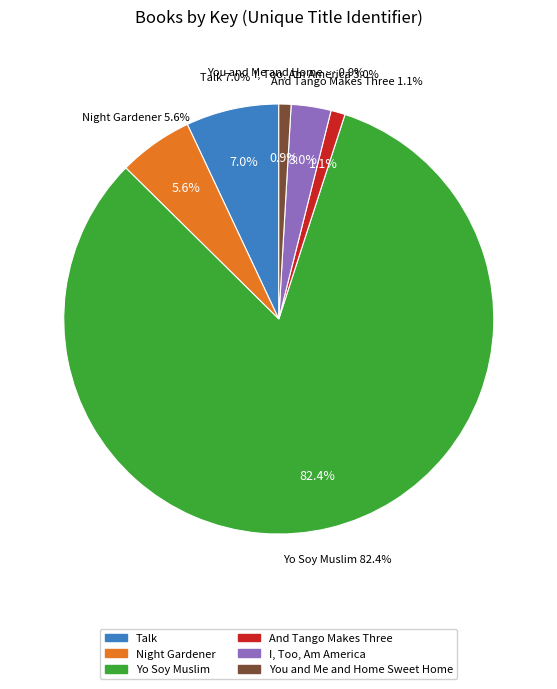

Does Yo Soy Muslim account for over 50% of the chart?

Yes